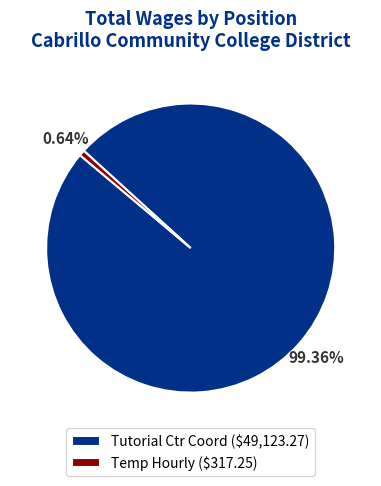

Is Tutorial Ctr Coord ($49,123.27) the majority of the pie?

Yes